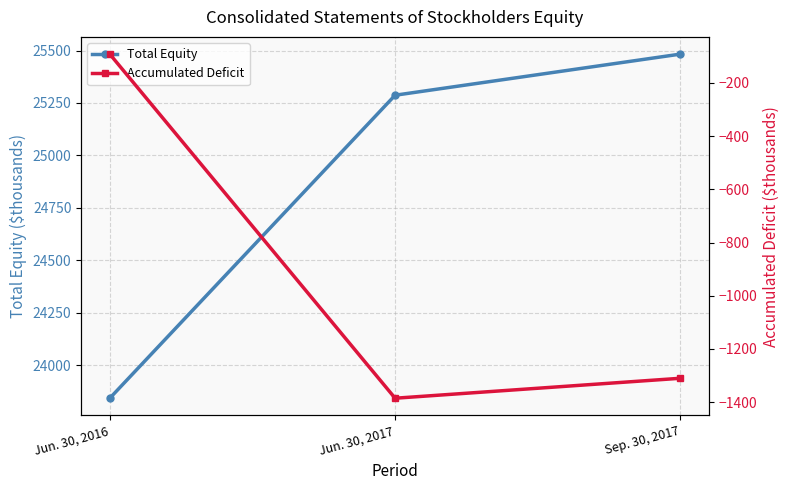

Which series changed the most between Jun. 30, 2016 and Sep. 30, 2017?

Total Equity